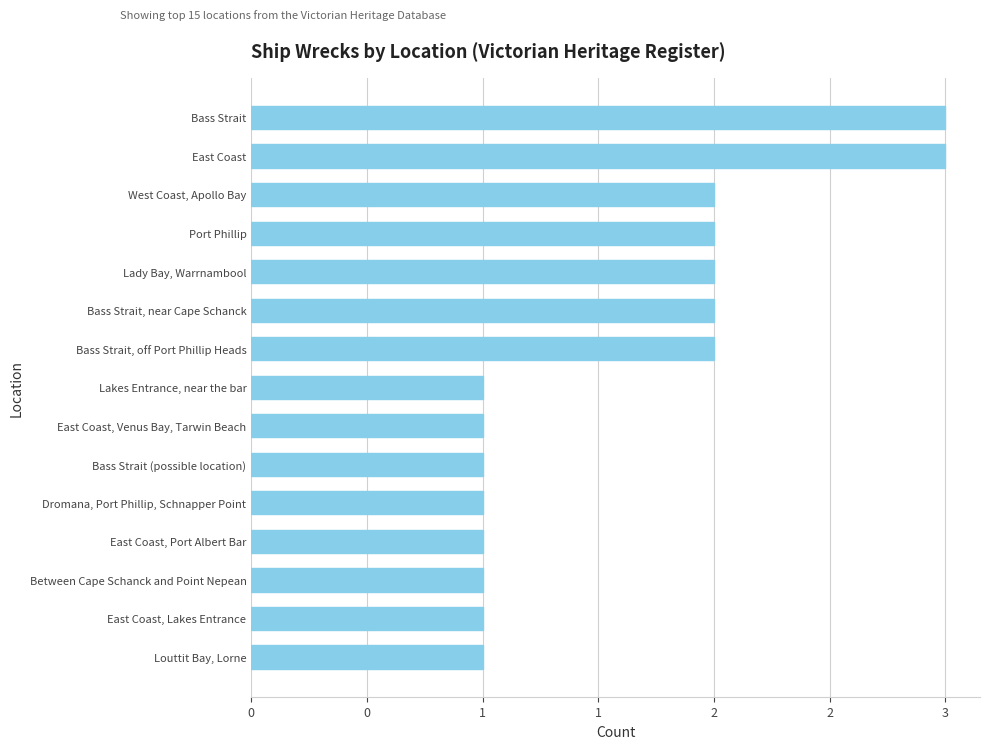

Does the chart contain any negative values?

No